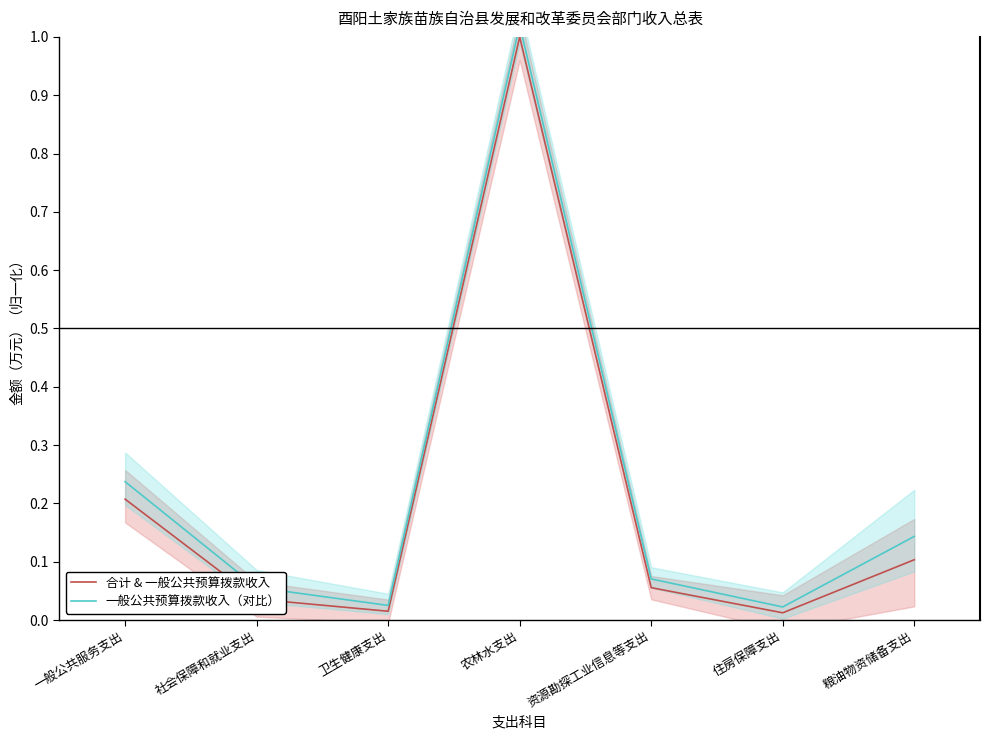

What is the label of the 7th point from the left?

粮油物资储备支出